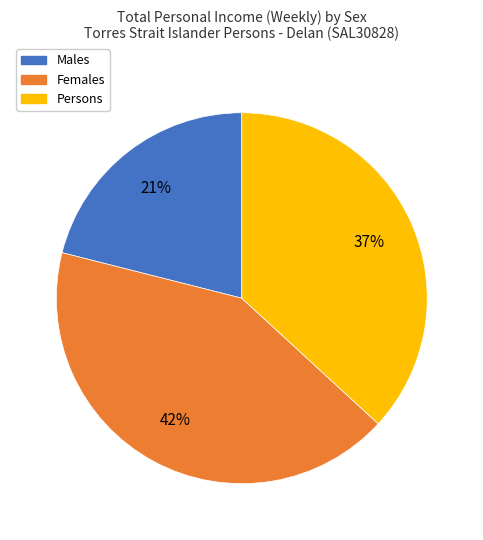

Does any single category account for the majority?

No